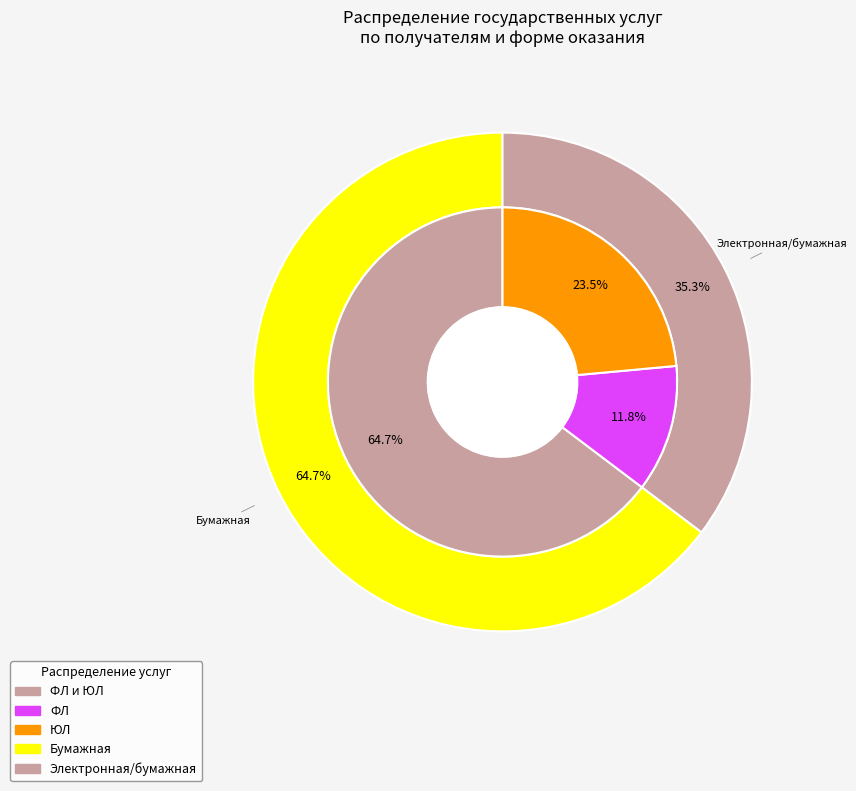

Rank the categories by value from highest to lowest.

ФЛ и ЮЛ, ЮЛ, ФЛ